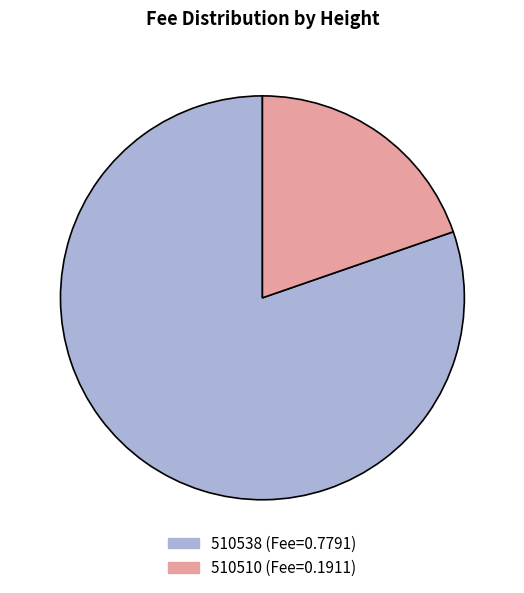

Is it true that 510510 is 20% of the pie?

True